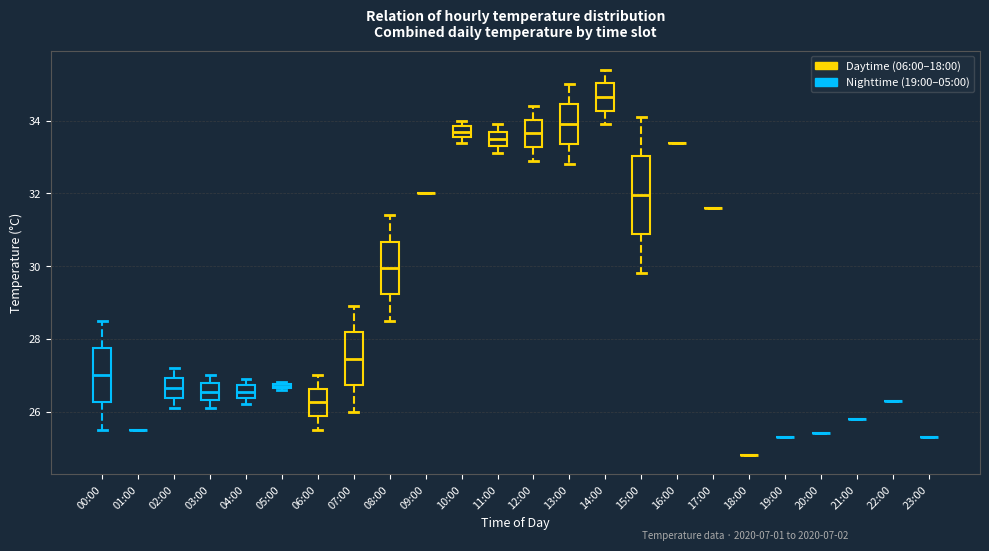

Comparing the boxes themselves (not the whiskers), which one is the tallest?

15:00